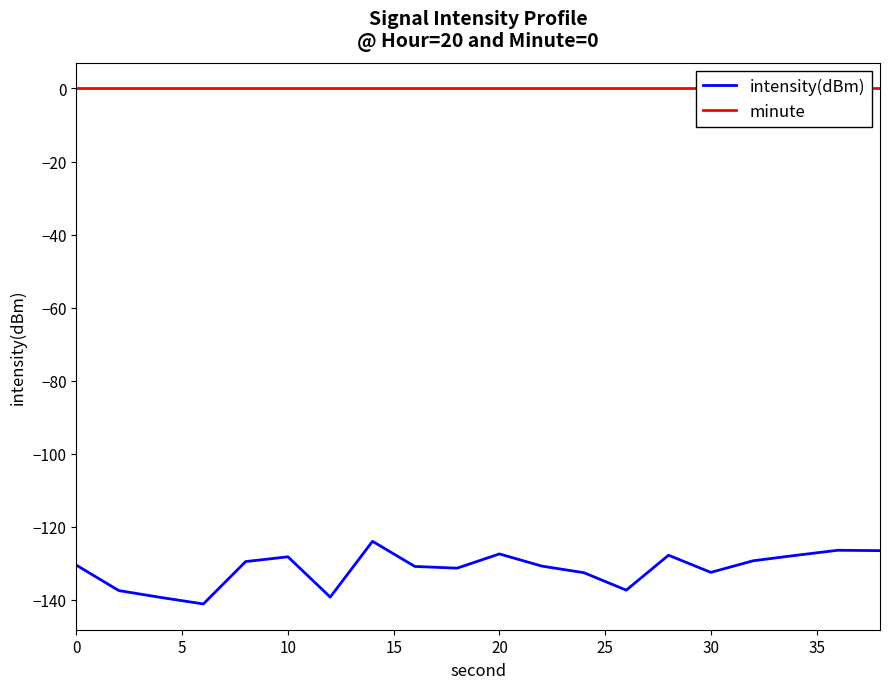

What is the lowest value of the intensity(dBm) series?

-141.1